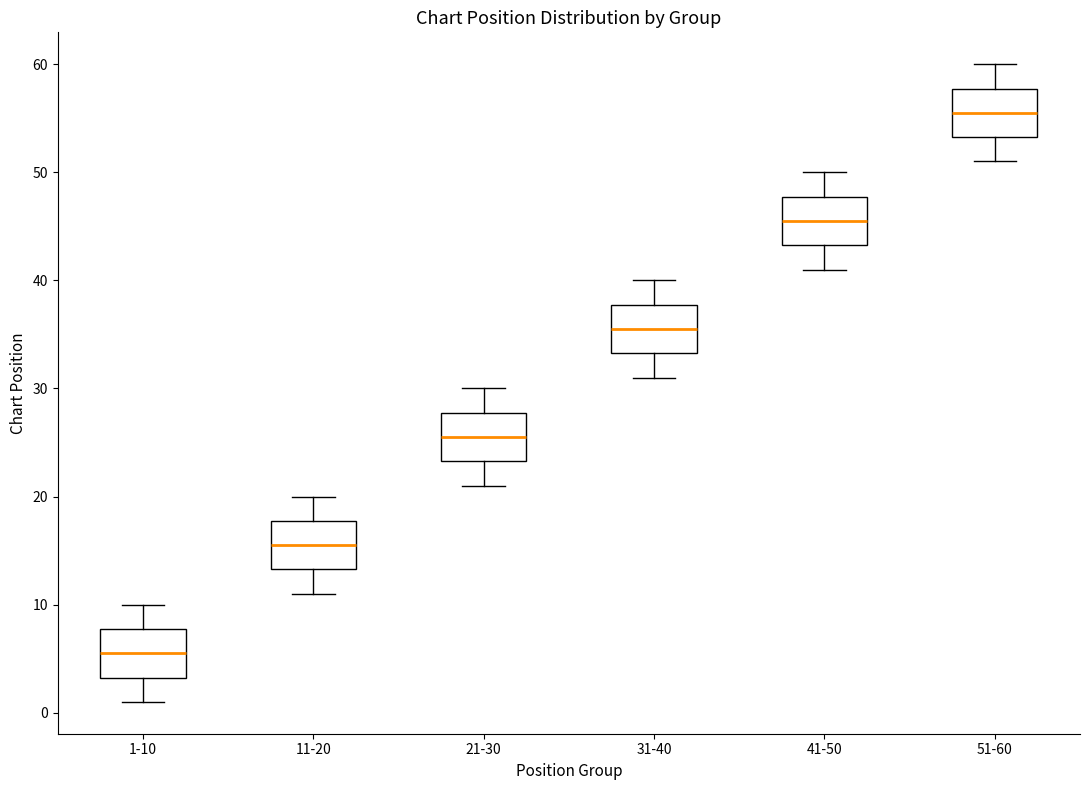

Reading left to right, transcribe this box plot: for each box, give where its median line is, the range the box spans, and where its two whiskers end, as read against the y-axis. The values are not printed on the chart, so give them approximately, as read against the axis.

1-10: median 6, box 3 to 8, whiskers 1 to 10
11-20: median 16, box 13 to 18, whiskers 11 to 20
21-30: median 26, box 23 to 28, whiskers 21 to 30
31-40: median 36, box 33 to 38, whiskers 31 to 40
41-50: median 46, box 43 to 48, whiskers 41 to 50
51-60: median 56, box 53 to 58, whiskers 51 to 60